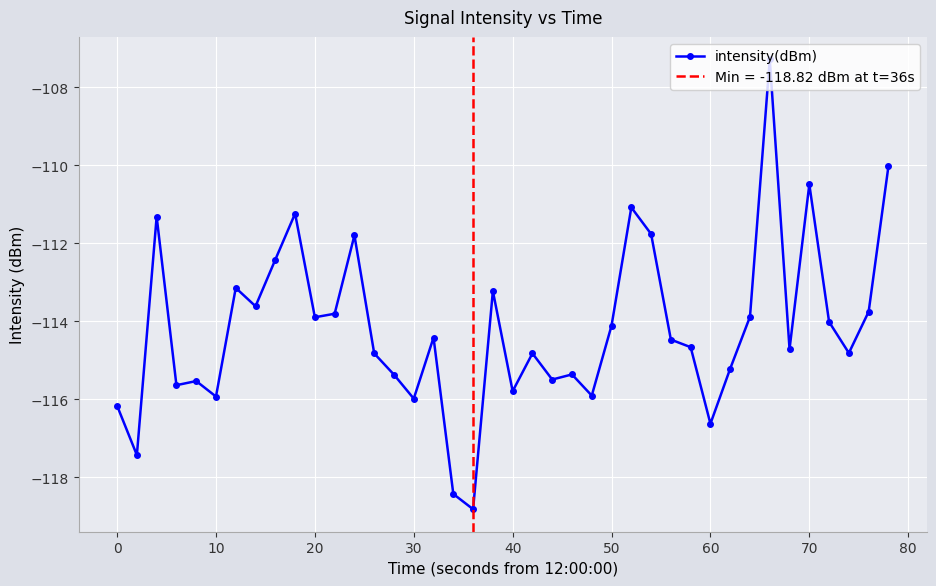

What is the maximum value for intensity(dBm)?

-107.3